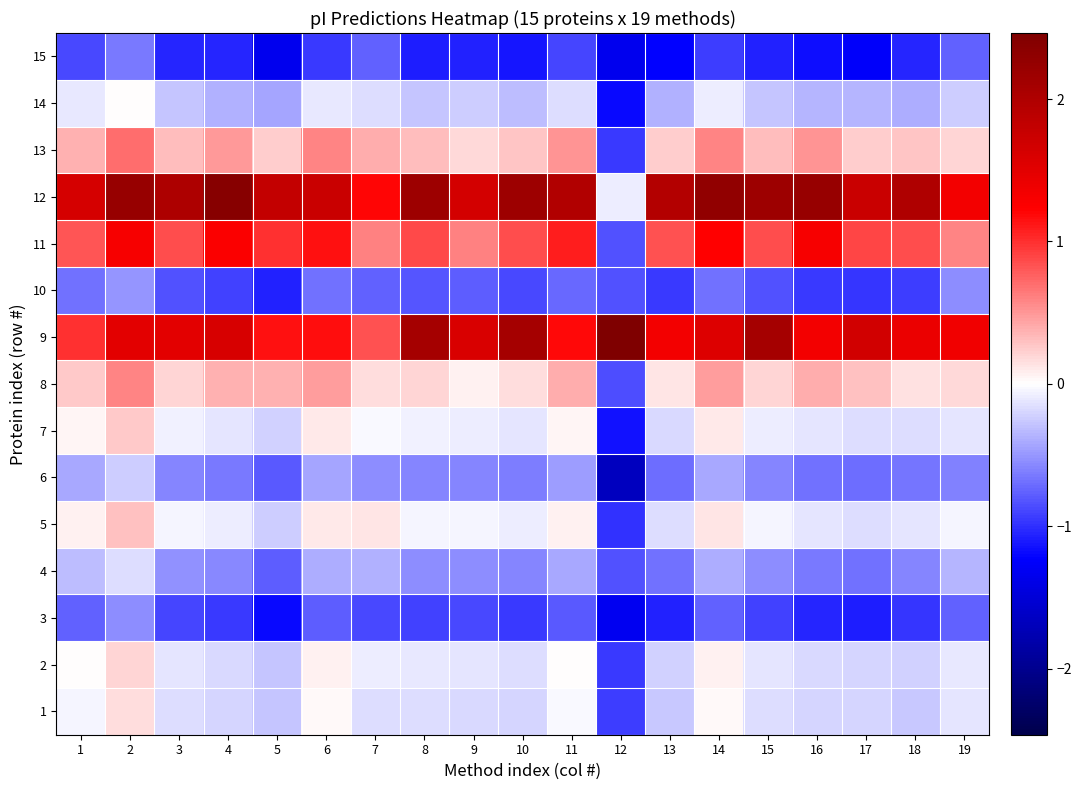

Reading right to left, list all the values displayed in this chart.

1: 19=-0.1	18=-0.3	17=-0.2	16=-0.2	15=-0.2	14=0.0	13=-0.3	12=-0.9	11=-0.0	10=-0.2	9=-0.2	8=-0.2	7=-0.2	6=0.0	5=-0.3	4=-0.2	3=-0.2	2=0.2	1=-0.0
2: 19=-0.1	18=-0.2	17=-0.2	16=-0.2	15=-0.1	14=0.1	13=-0.2	12=-0.9	11=0.0	10=-0.2	9=-0.1	8=-0.1	7=-0.1	6=0.1	5=-0.3	4=-0.2	3=-0.1	2=0.2	1=0.0
3: 19=-0.8	18=-1.0	17=-1.1	16=-1.0	15=-0.9	14=-0.8	13=-1.1	12=-1.3	11=-0.8	10=-0.9	9=-0.9	8=-0.9	7=-0.9	6=-0.8	5=-1.2	4=-1.0	3=-0.9	2=-0.5	1=-0.8
4: 19=-0.4	18=-0.6	17=-0.7	16=-0.7	15=-0.5	14=-0.4	13=-0.7	12=-0.8	11=-0.4	10=-0.6	9=-0.5	8=-0.5	7=-0.4	6=-0.4	5=-0.8	4=-0.6	3=-0.5	2=-0.2	1=-0.3
5: 19=-0.1	18=-0.1	17=-0.2	16=-0.1	15=-0.1	14=0.1	13=-0.2	12=-1.0	11=0.1	10=-0.1	9=-0.1	8=-0.1	7=0.1	6=0.1	5=-0.2	4=-0.1	3=-0.1	2=0.3	1=0.1
6: 19=-0.6	18=-0.7	17=-0.7	16=-0.7	15=-0.6	14=-0.4	13=-0.7	12=-1.7	11=-0.5	10=-0.6	9=-0.6	8=-0.6	7=-0.5	6=-0.4	5=-0.8	4=-0.6	3=-0.6	2=-0.2	1=-0.4
7: 19=-0.1	18=-0.2	17=-0.2	16=-0.1	15=-0.1	14=0.1	13=-0.2	12=-1.1	11=0.0	10=-0.1	9=-0.1	8=-0.1	7=-0.0	6=0.1	5=-0.2	4=-0.1	3=-0.1	2=0.3	1=0.0
8: 19=0.2	18=0.1	17=0.3	16=0.4	15=0.2	14=0.5	13=0.1	12=-0.9	11=0.4	10=0.2	9=0.1	8=0.2	7=0.2	6=0.5	5=0.4	4=0.4	3=0.2	2=0.6	1=0.3
9: 19=1.4	18=1.4	17=1.7	16=1.3	15=2.1	14=1.6	13=1.3	12=2.5	11=1.2	10=2.1	9=1.6	8=2.1	7=0.8	6=1.2	5=1.2	4=1.6	3=1.5	2=1.5	1=1.0
10: 19=-0.5	18=-0.9	17=-1.0	16=-1.0	15=-0.8	14=-0.7	13=-1.0	12=-0.8	11=-0.7	10=-0.9	9=-0.8	8=-0.8	7=-0.8	6=-0.7	5=-1.1	4=-0.9	3=-0.8	2=-0.5	1=-0.7
11: 19=0.6	18=0.9	17=0.9	16=1.3	15=0.9	14=1.2	13=0.8	12=-0.8	11=1.1	10=0.9	9=0.6	8=0.9	7=0.6	6=1.1	5=1.0	4=1.3	3=0.9	2=1.3	1=0.8
12: 19=1.3	18=2.0	17=1.7	16=2.2	15=2.2	14=2.3	13=2.0	12=-0.1	11=2.0	10=2.2	9=1.6	8=2.2	7=1.2	6=1.7	5=1.8	4=2.4	3=2.0	2=2.2	1=1.6
13: 19=0.2	18=0.3	17=0.2	16=0.5	15=0.3	14=0.6	13=0.2	12=-0.9	11=0.5	10=0.3	9=0.2	8=0.3	7=0.4	6=0.6	5=0.2	4=0.5	3=0.3	2=0.7	1=0.4
14: 19=-0.2	18=-0.4	17=-0.3	16=-0.3	15=-0.3	14=-0.1	13=-0.4	12=-1.2	11=-0.2	10=-0.3	9=-0.2	8=-0.3	7=-0.2	6=-0.1	5=-0.4	4=-0.4	3=-0.3	2=0.0	1=-0.1
15: 19=-0.8	18=-1.0	17=-1.3	16=-1.2	15=-1.1	14=-0.9	13=-1.2	12=-1.3	11=-0.9	10=-1.1	9=-1.1	8=-1.1	7=-0.8	6=-1.0	5=-1.3	4=-1.0	3=-1.0	2=-0.7	1=-0.9